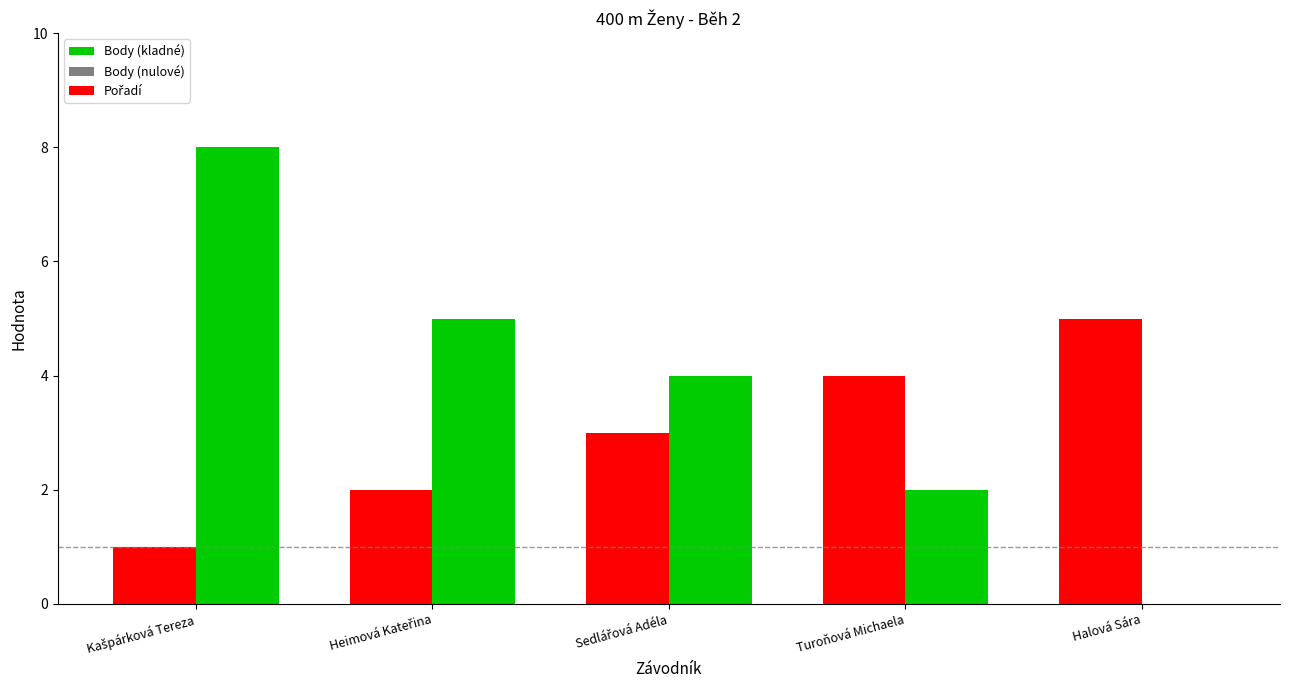

At which category does the chart reach its peak across all series?

Kašpárková Tereza